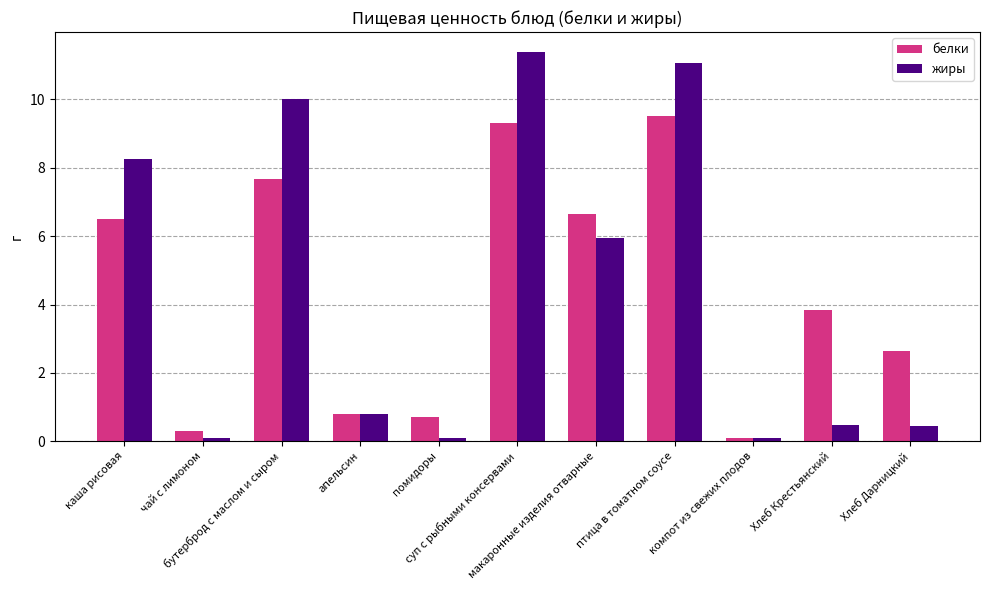

Is the value of жиры at компот из свежих плодов greater than the value of белки at помидоры?

No